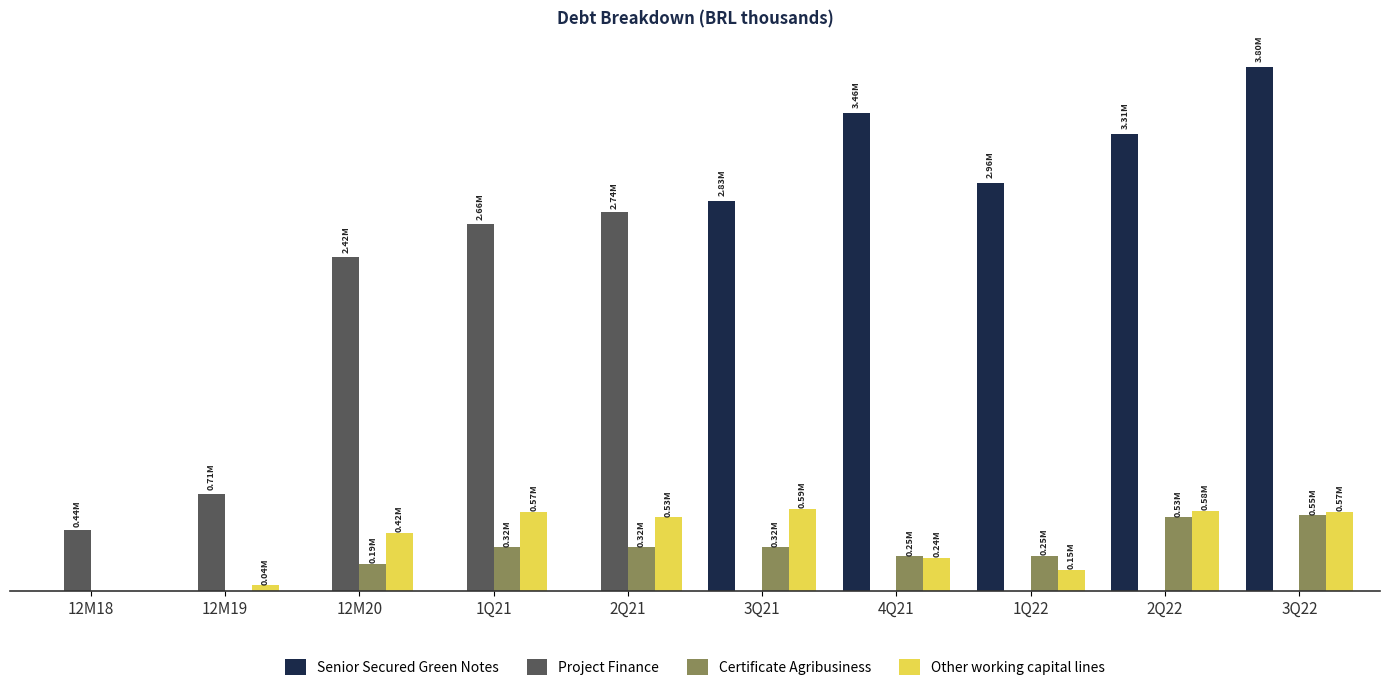

Are the bars horizontal?

No